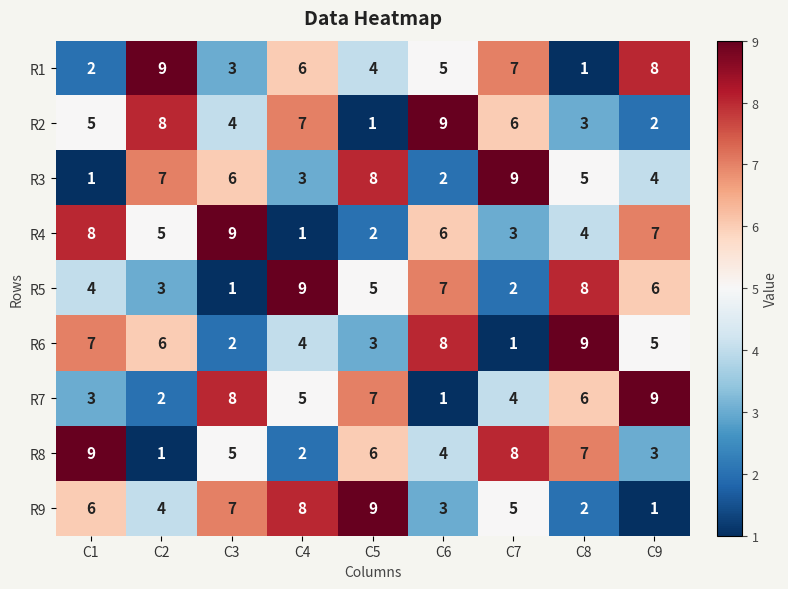

What is the difference between the highest and lowest values at C1?

8